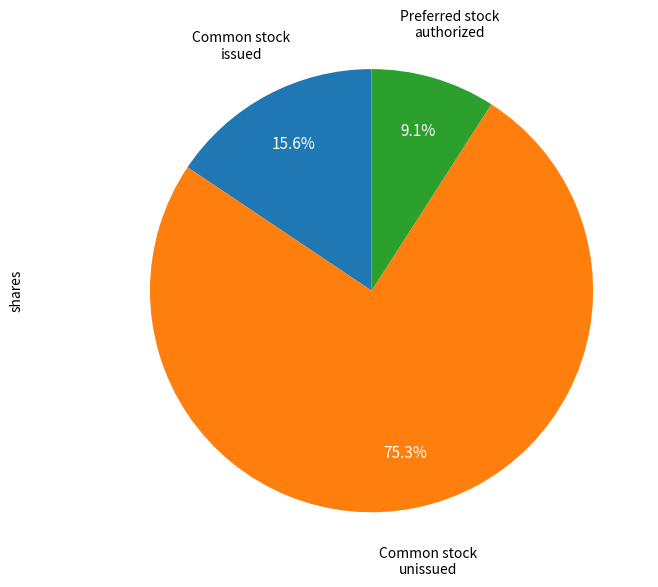

To the nearest percent, what is the average slice percentage?

33%